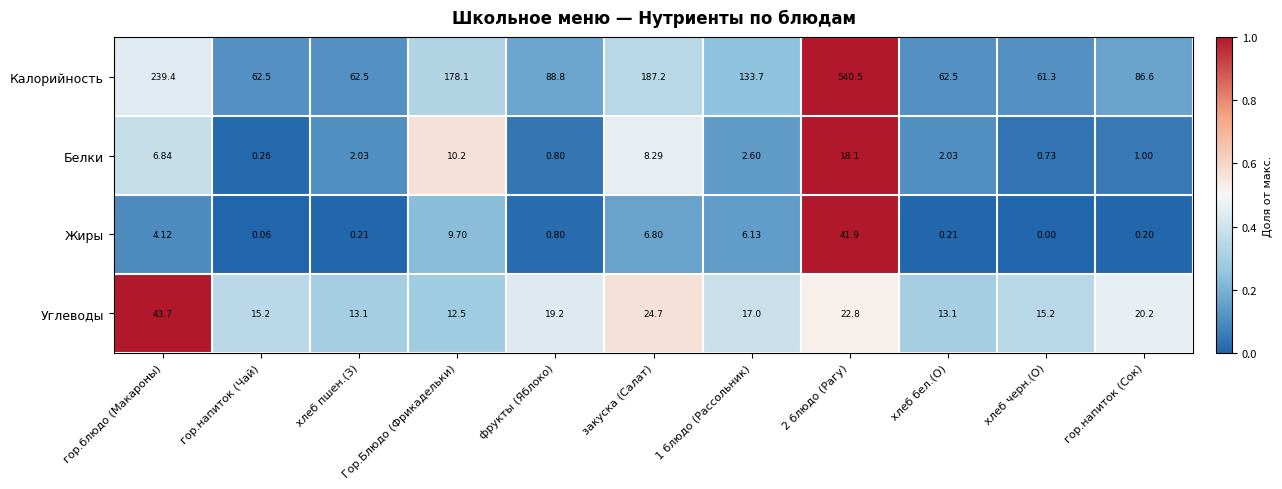

At хлеб пшен.(З), list the series in order from smallest to largest.

Жиры, Белки, Углеводы, Калорийность